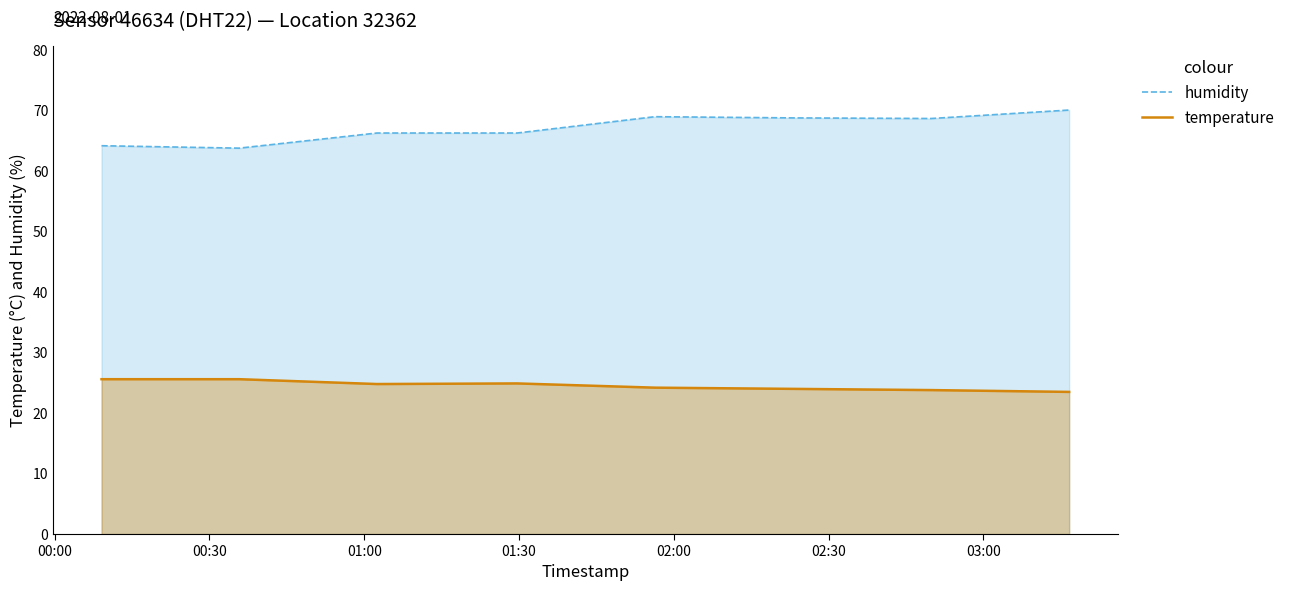

True or false: temperature and humidity intersect in this chart.

False